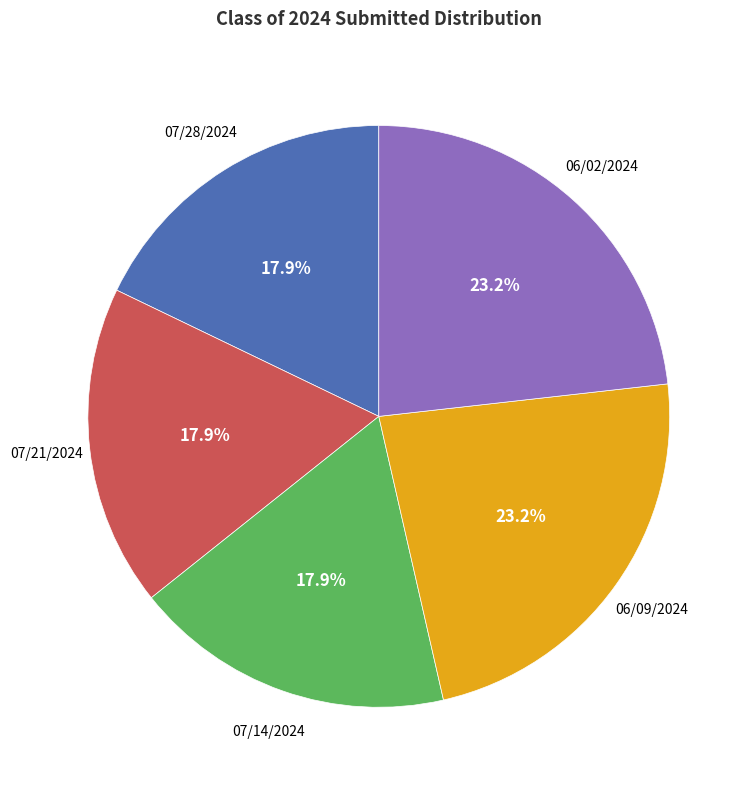

Does any single category account for the majority?

No